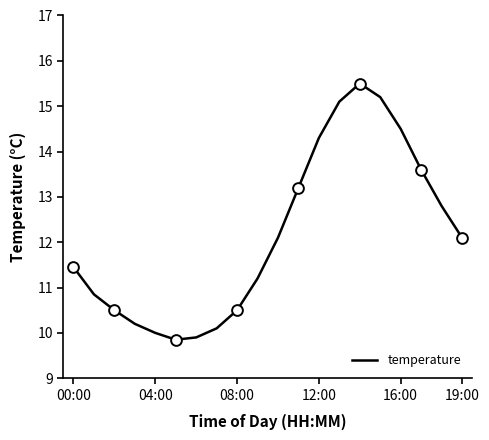

What is the maximum value shown in the chart?

15.5